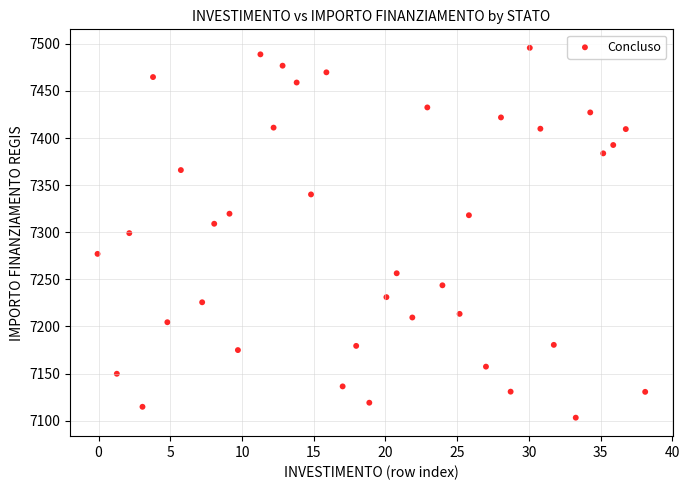

What is the range of Y values (max minus min)?

392.5